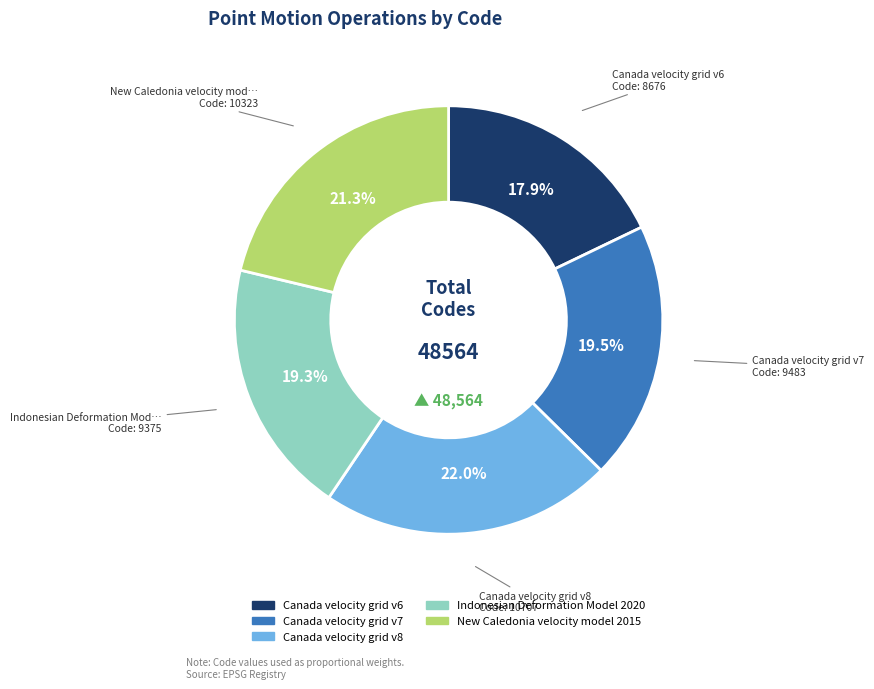

What percentage is NOT represented by New Caledonia velocity model 2015?

78.7%